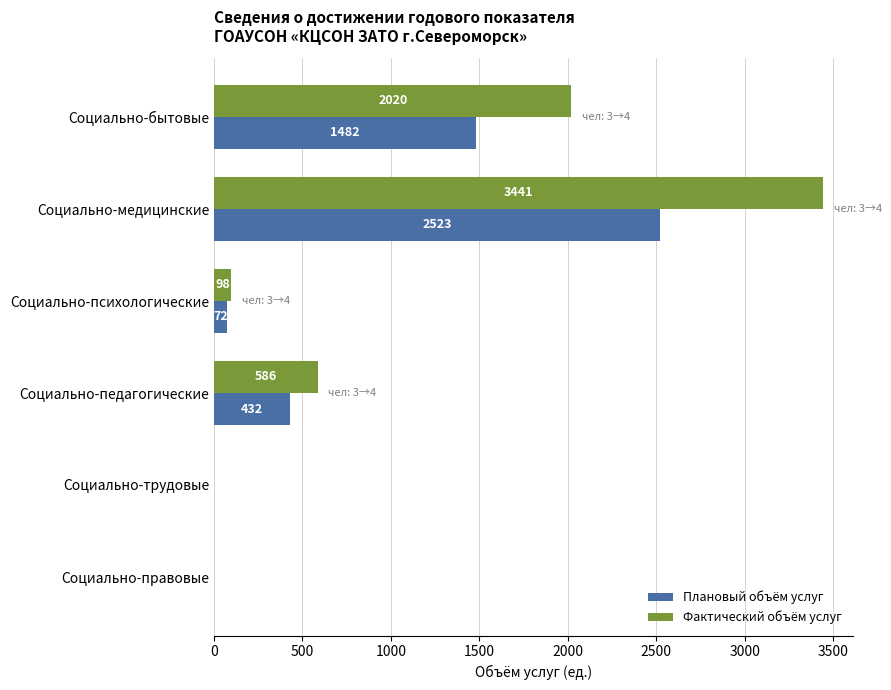

What is the greatest value displayed?

3441